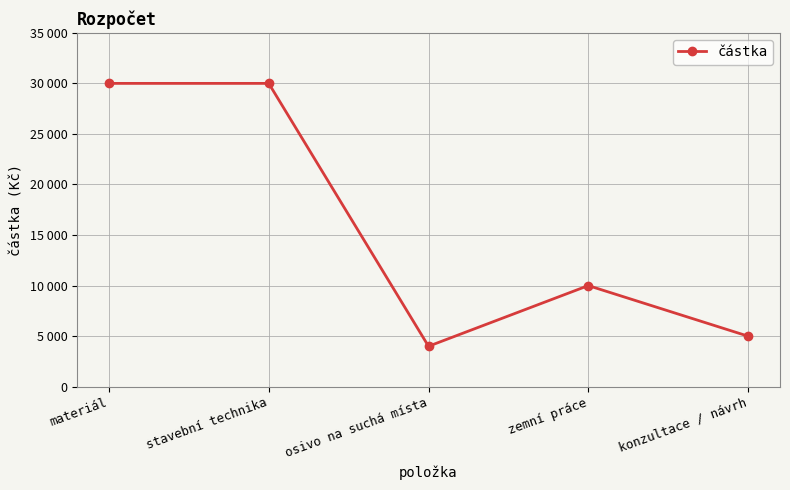

Does the chart have visible grid lines?

Yes